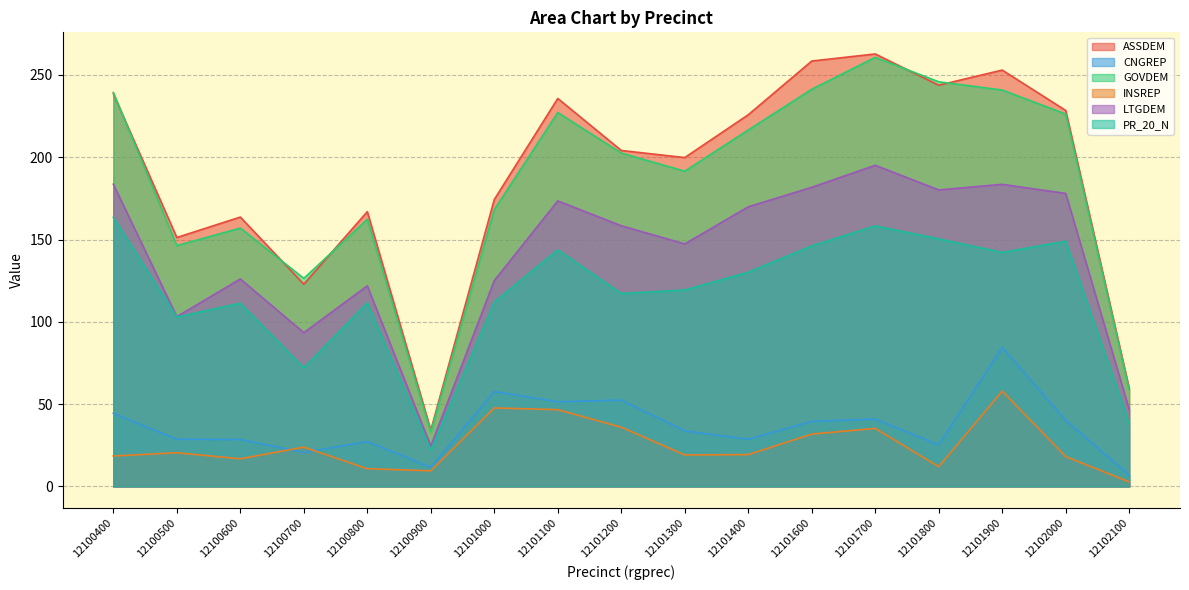

What is the value of the LTGDEM point at the 7th from the left?

125.0